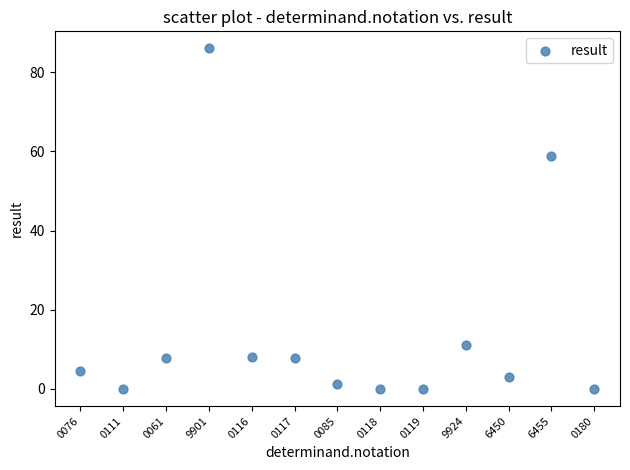

What Y value in the scatter plot is closest to 43?

58.7